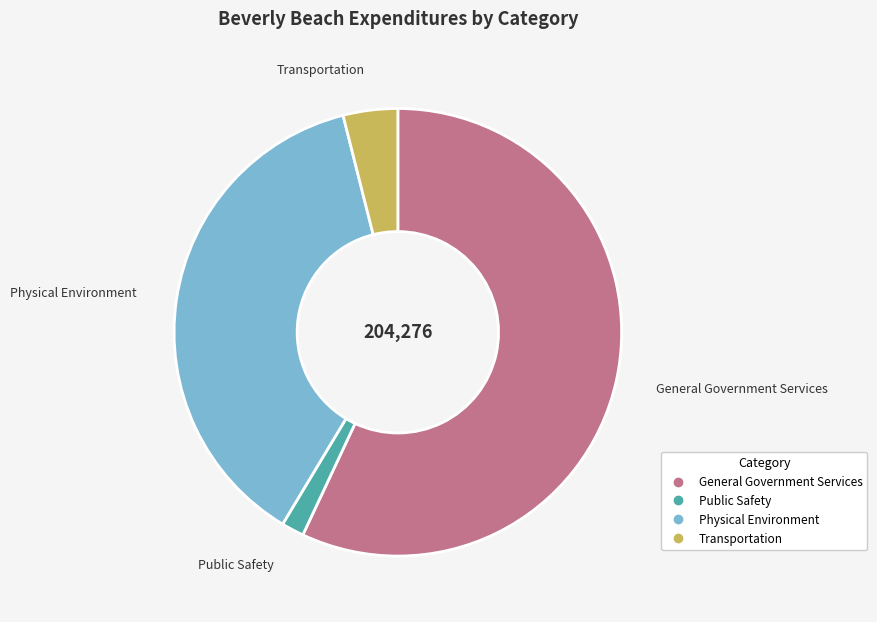

Is General Government Services the majority of the pie?

Yes